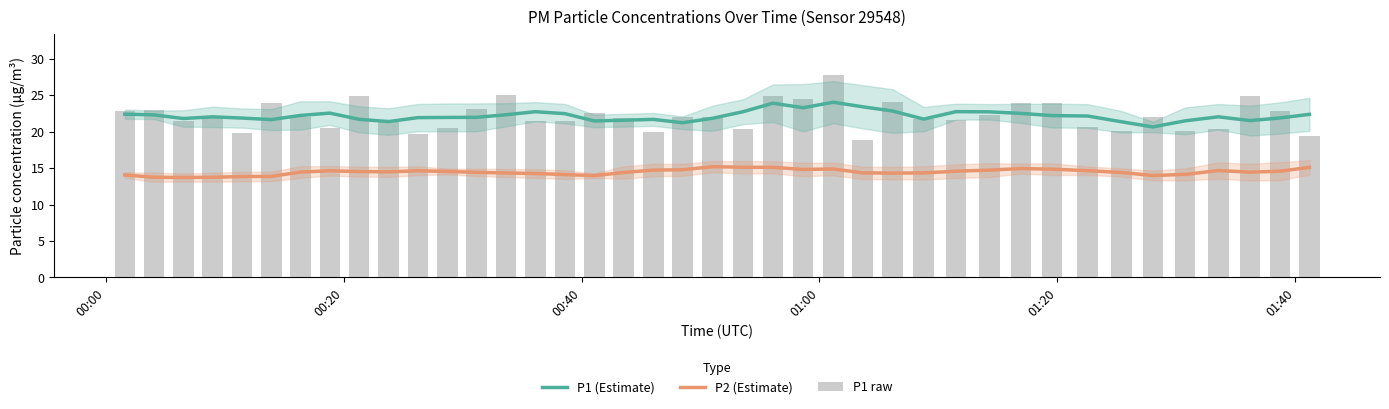

What is the maximum value shown in the chart?

27.8